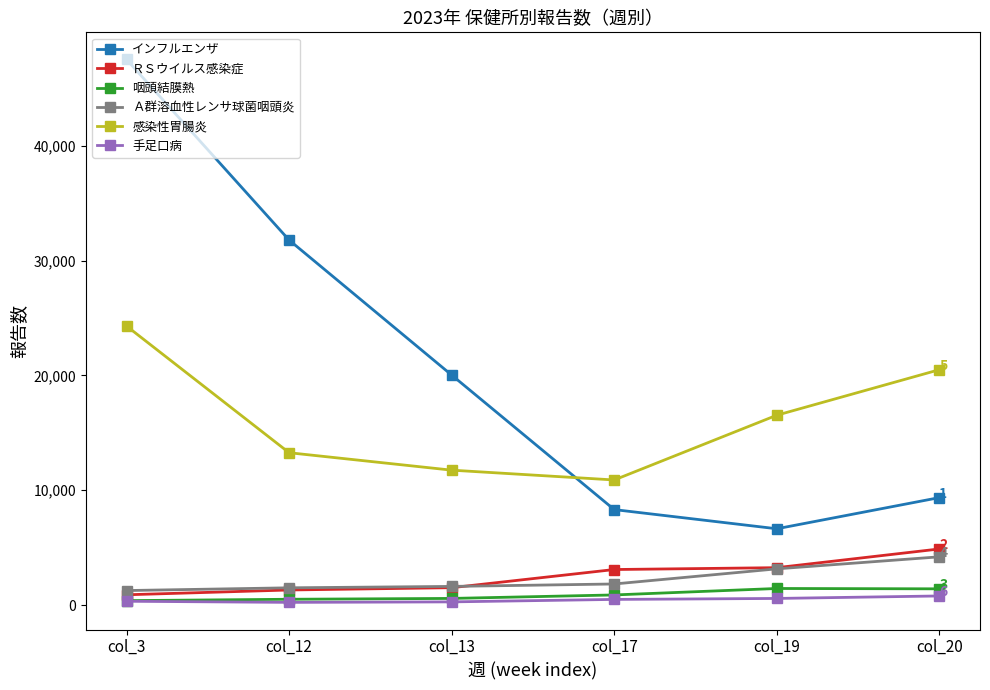

What is the value of the Ａ群溶血性レンサ球菌咽頭炎 point at the 6th from the left?

4203